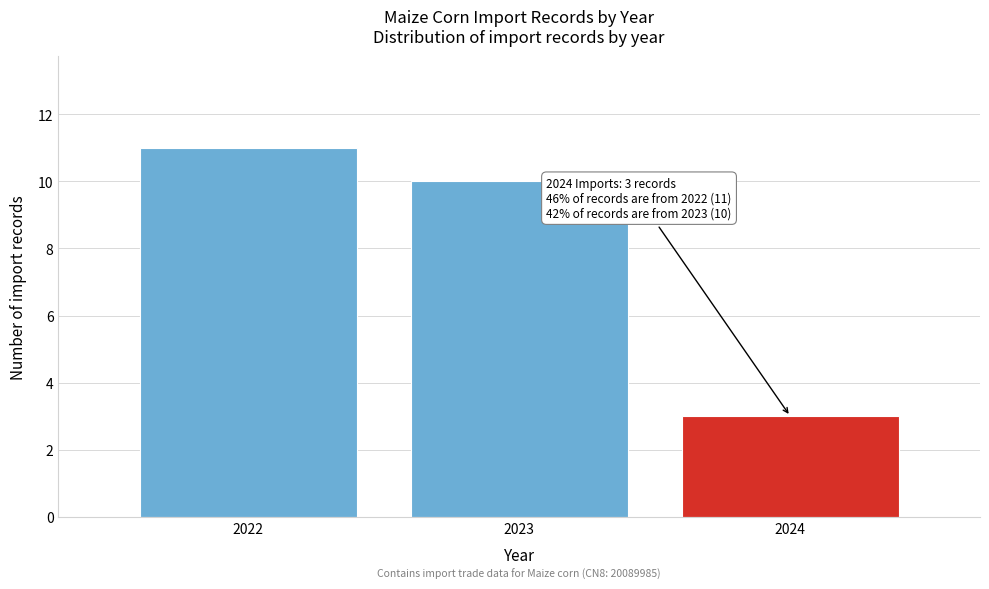

Reading right to left, list all the values displayed in this chart.

2024=3	2023=10	2022=11